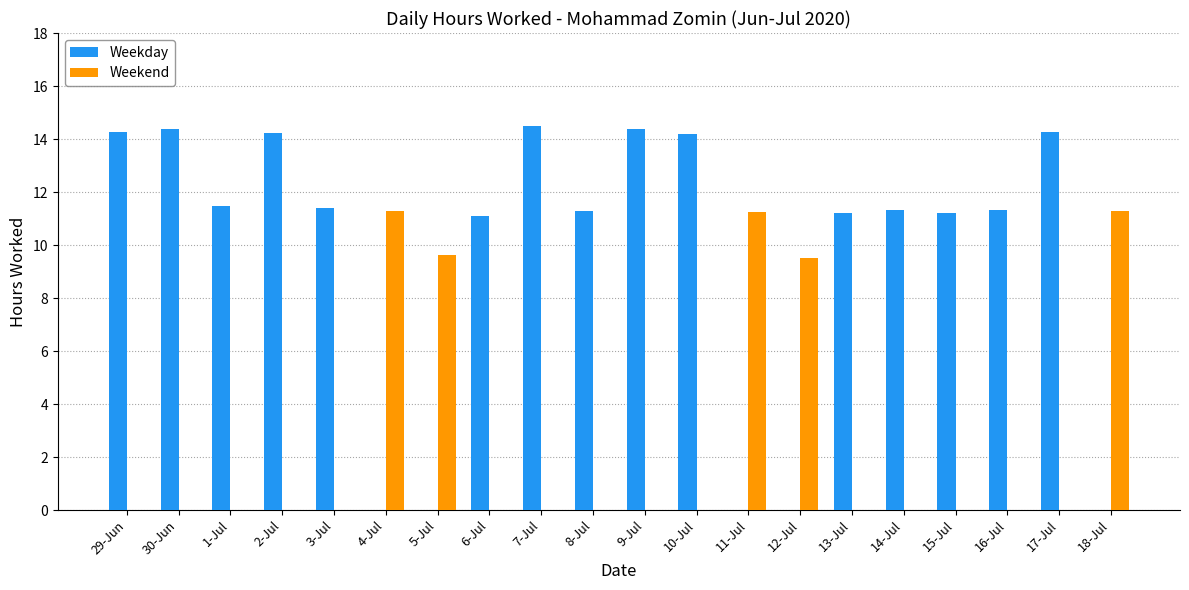

How many categories are shown in the chart?

20